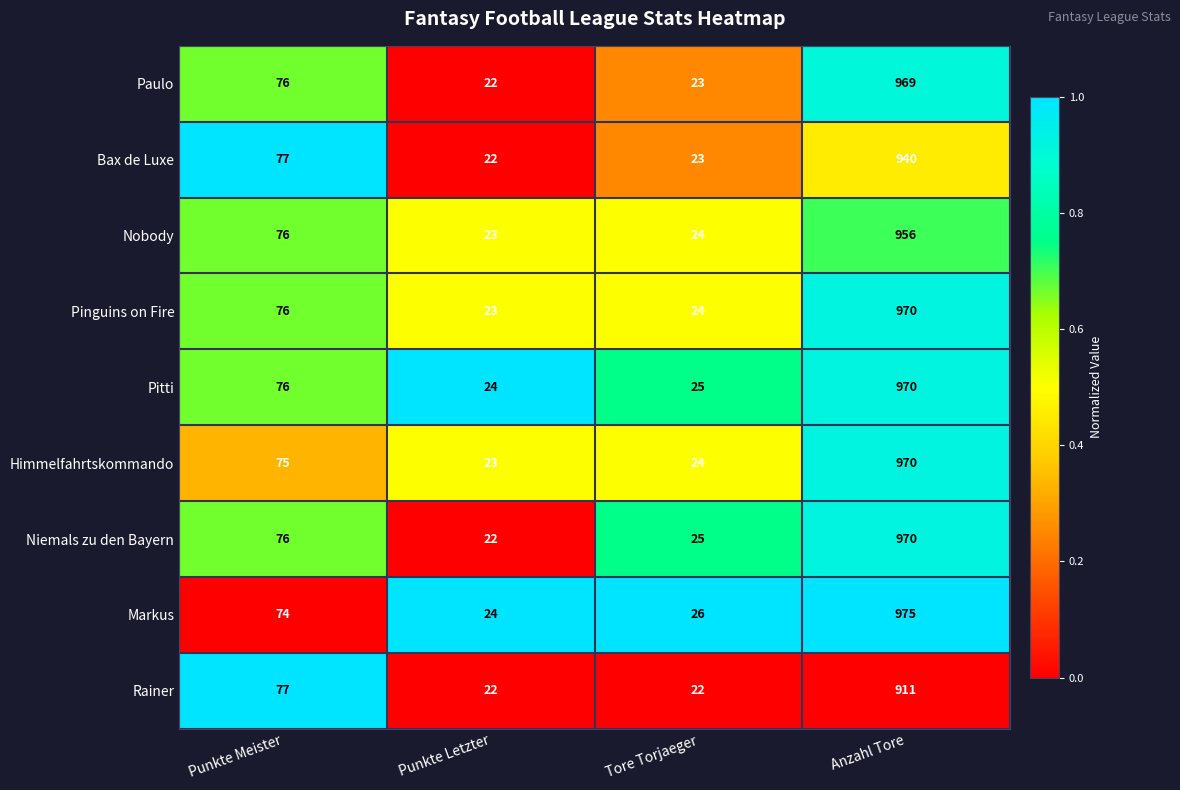

True or false: Himmelfahrtskommando has a value of 42 at Punkte Meister.

False